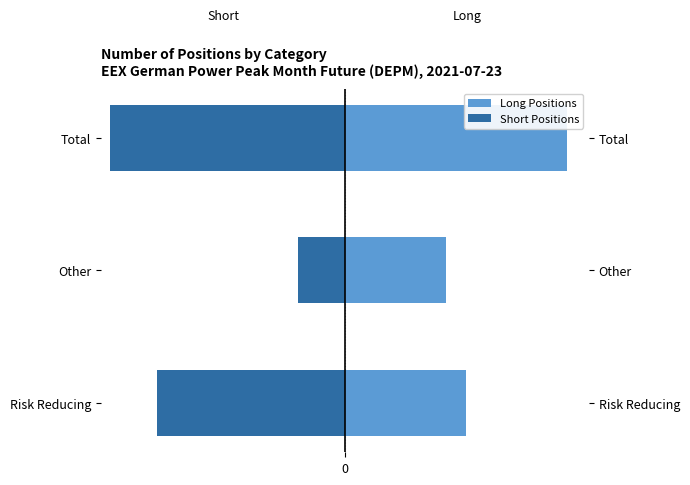

How many data points in Long Positions are above 11111?

1